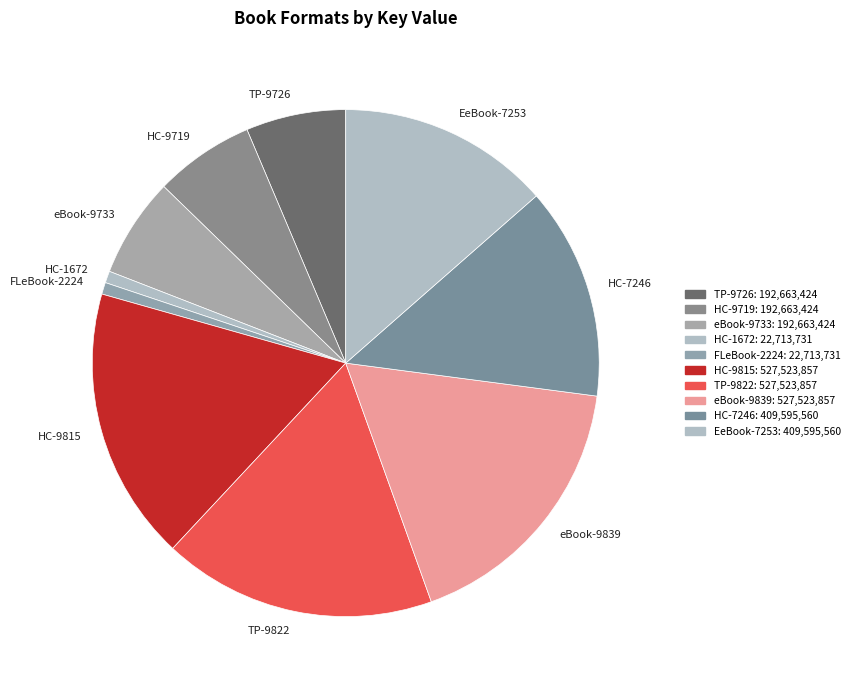

How many segments does this pie chart have?

10